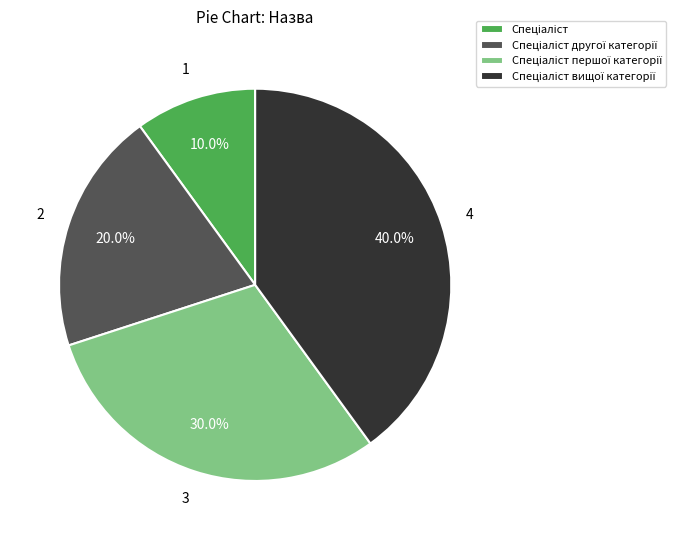

Does any single category account for the majority?

No